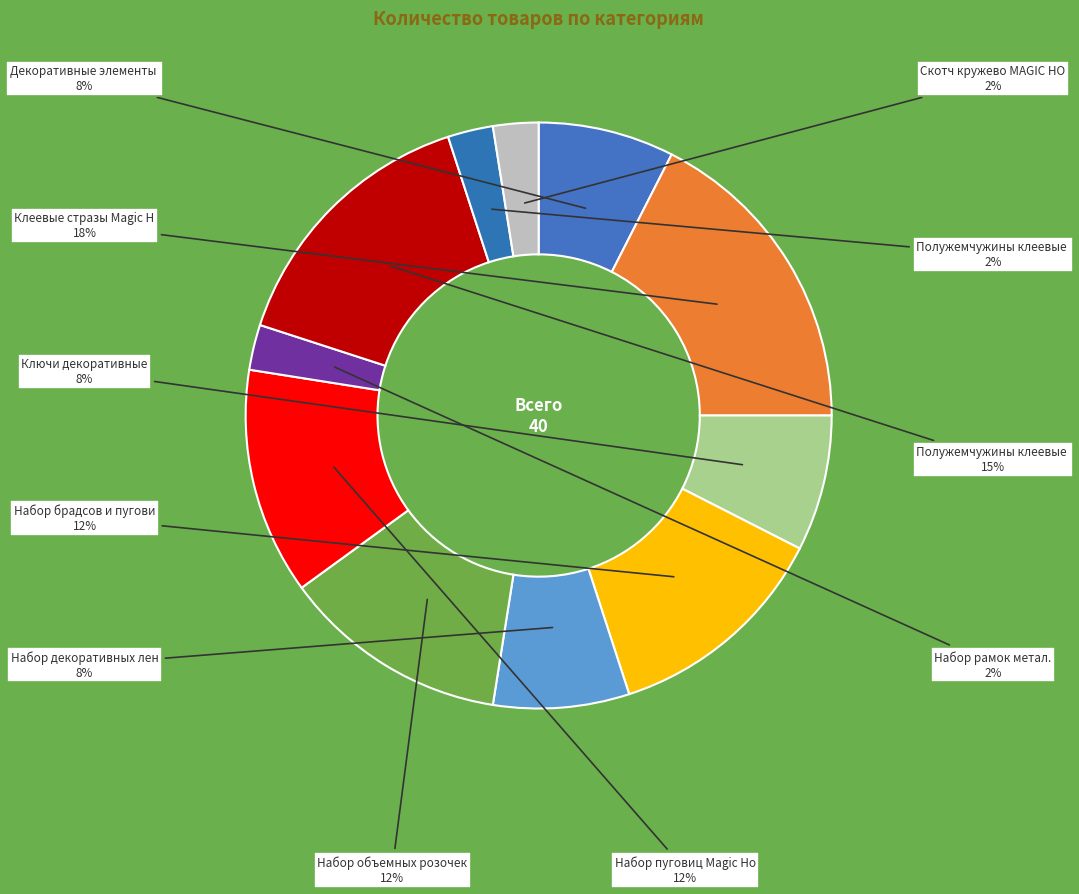

How many segments does this pie chart have?

11